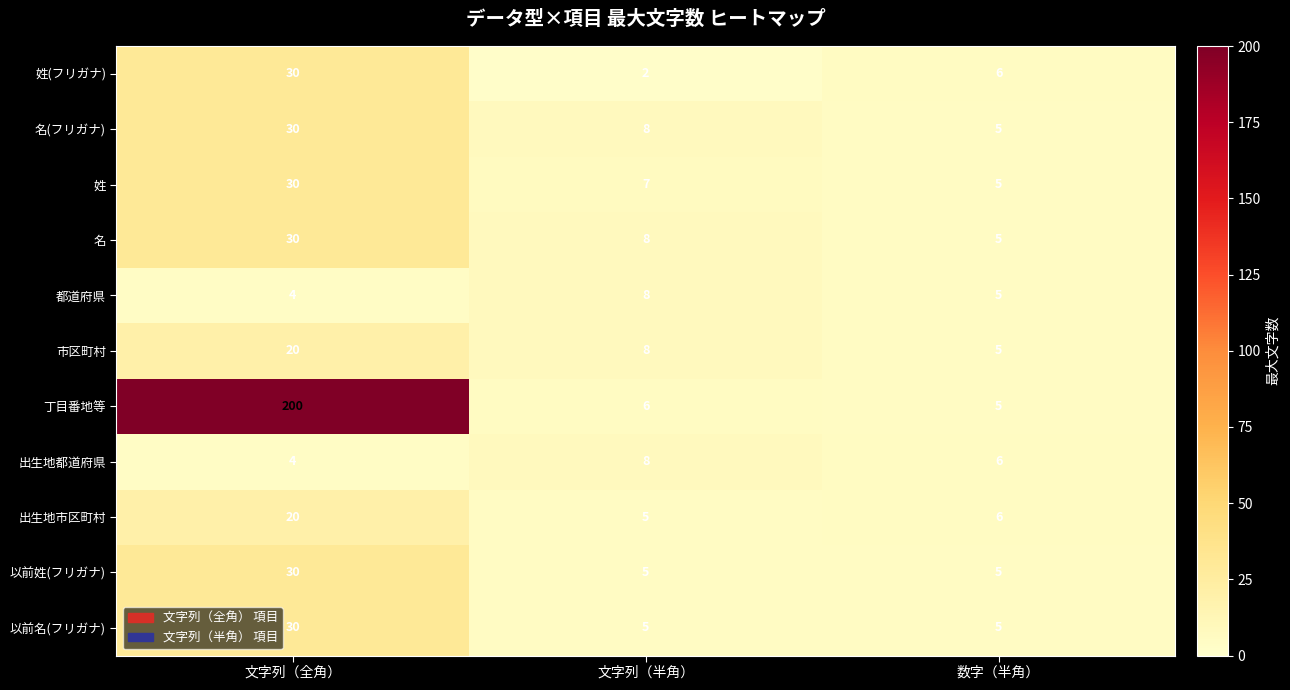

Between 文字列（全角） and 数字（半角）, which series saw the biggest shift?

丁目番地等